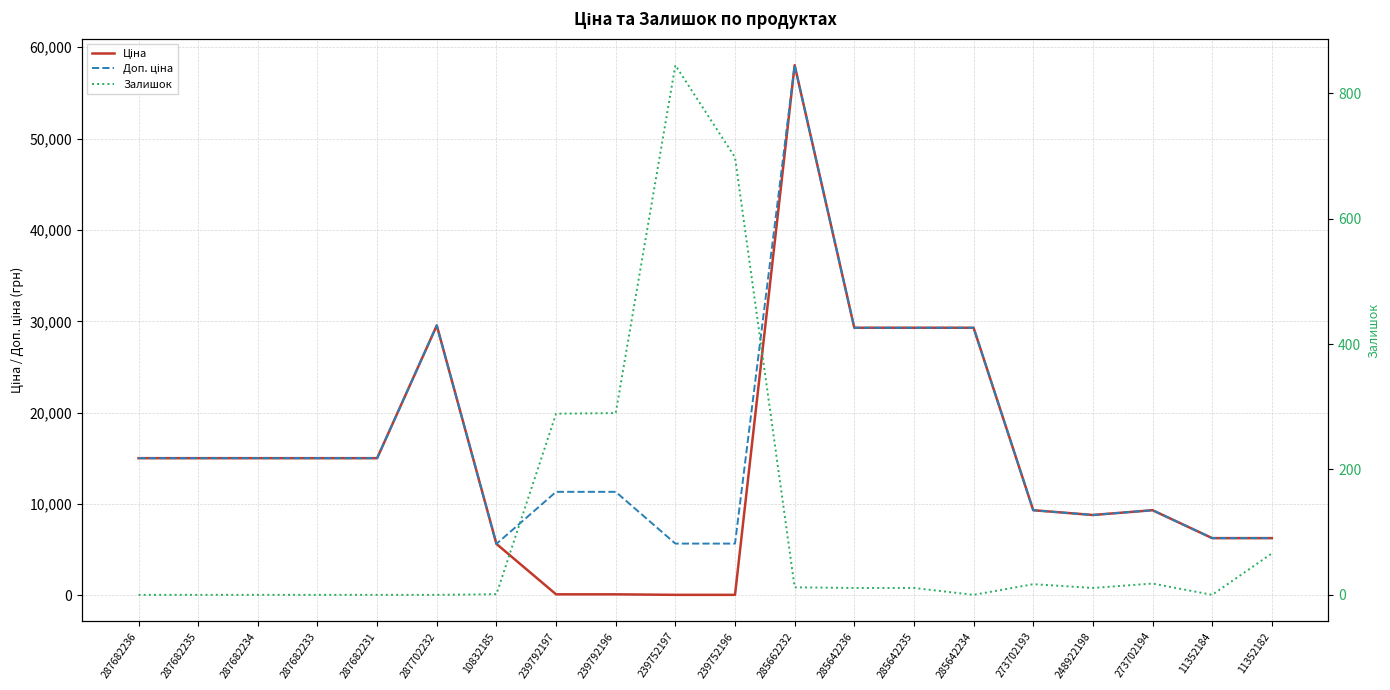

The value of Доп. ціна at 285662232 is 58037.0. True or false?

True